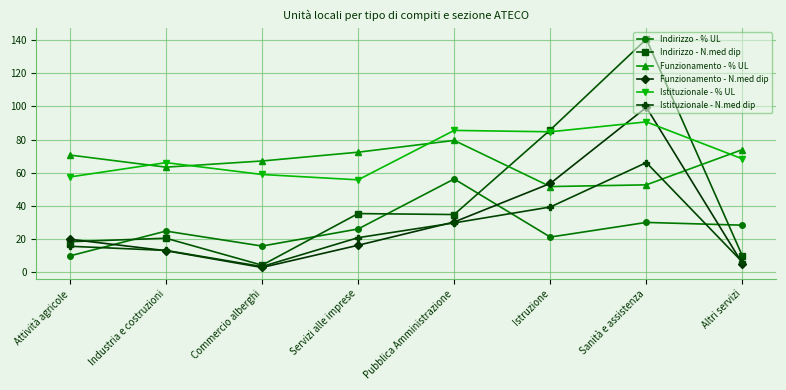

True or false: Funzionamento - % UL and Istituzionale - % UL cross at least once.

True